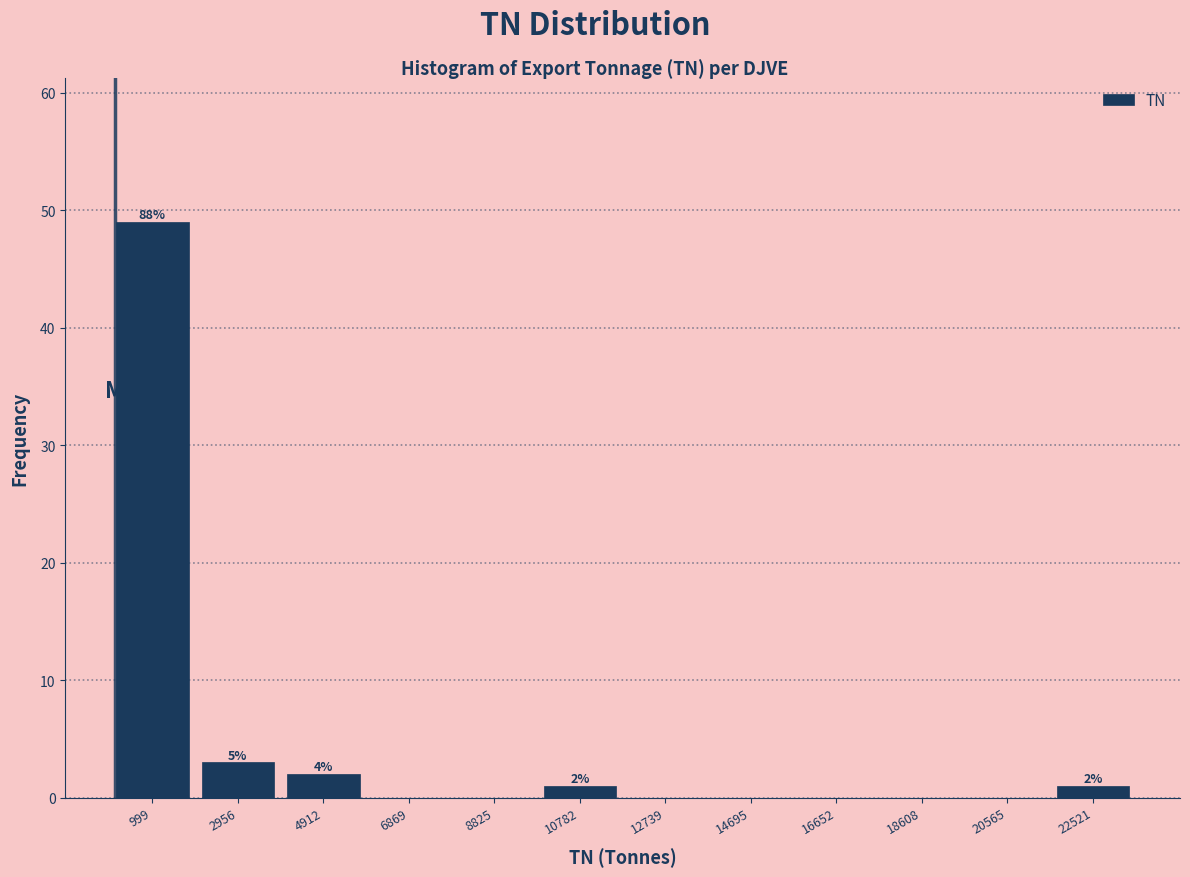

Over which range of the x-axis is the bar tallest?

0 to 2000